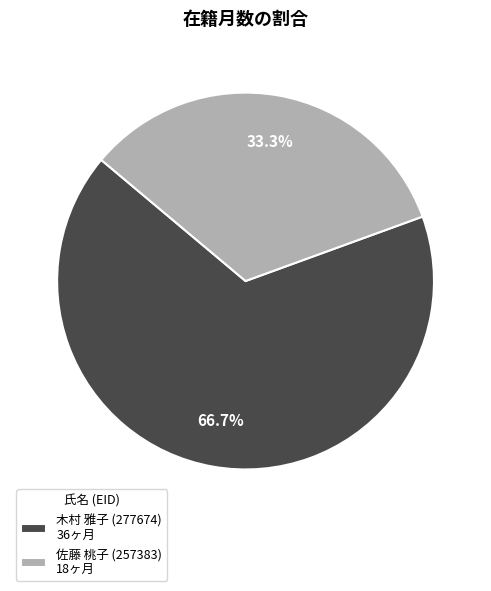

The 木村 雅子 (277674) slice represents 52% of the pie. True or false?

False